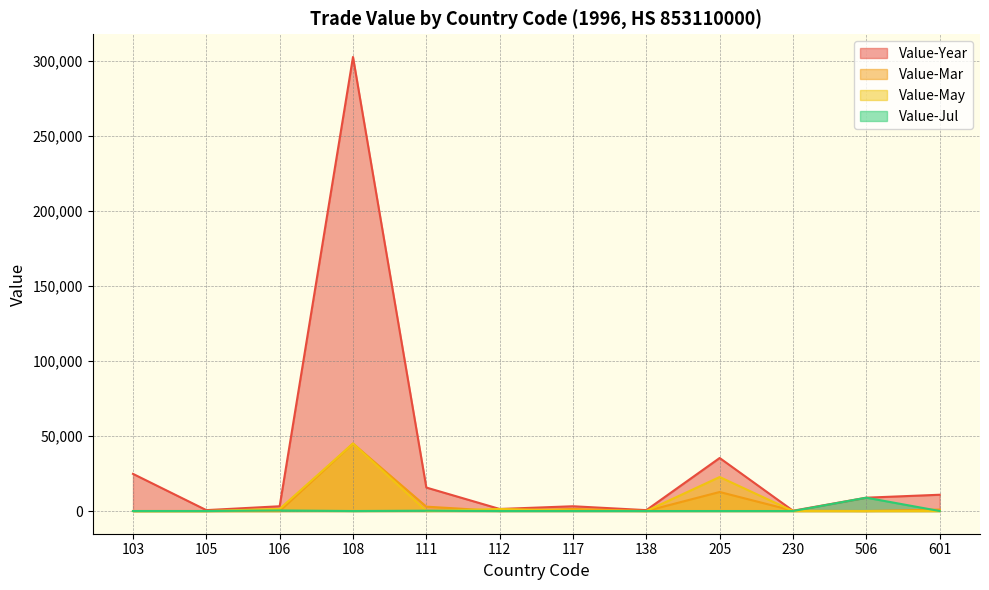

True or false: Value-Year and Value-Jul intersect in this chart.

False